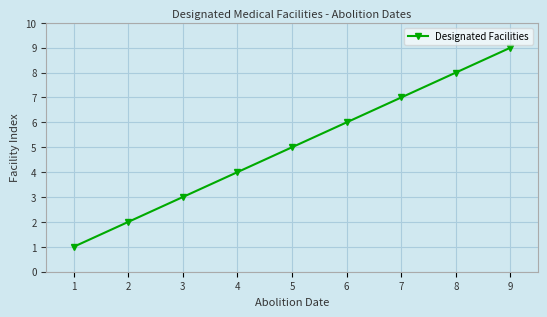

How many values are between 3 and 7?

5